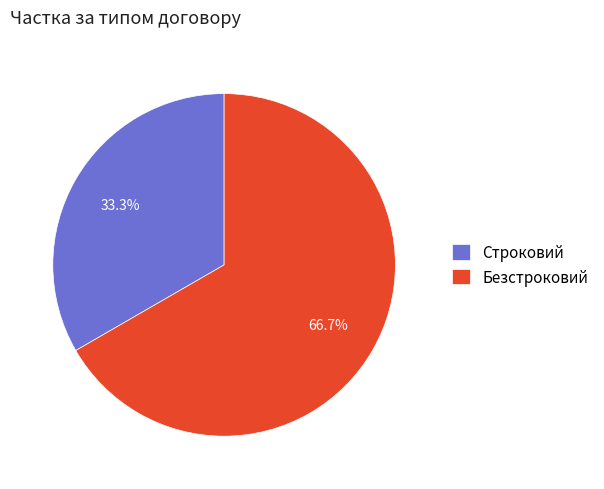

The Безстроковий slice represents 54% of the pie. True or false?

False